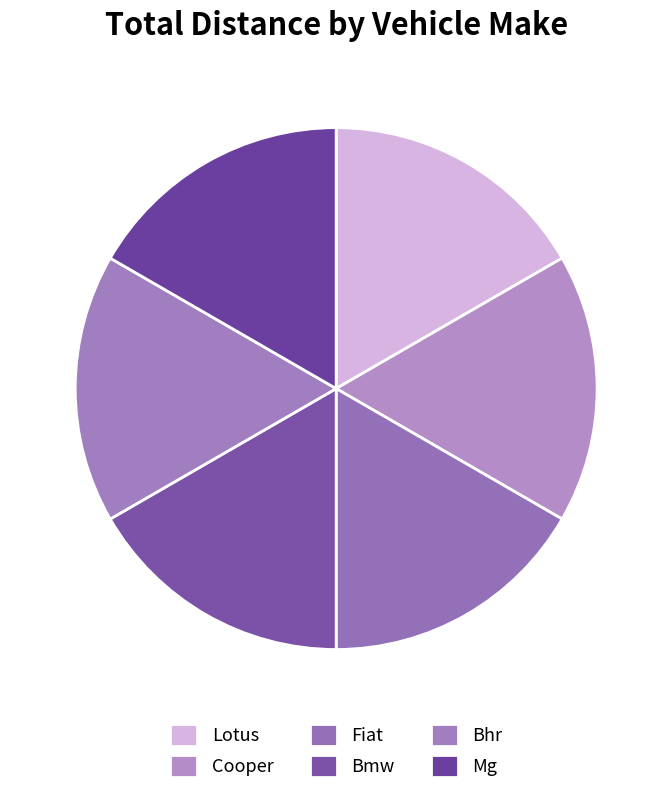

Which category has the biggest portion of the pie?

Lotus